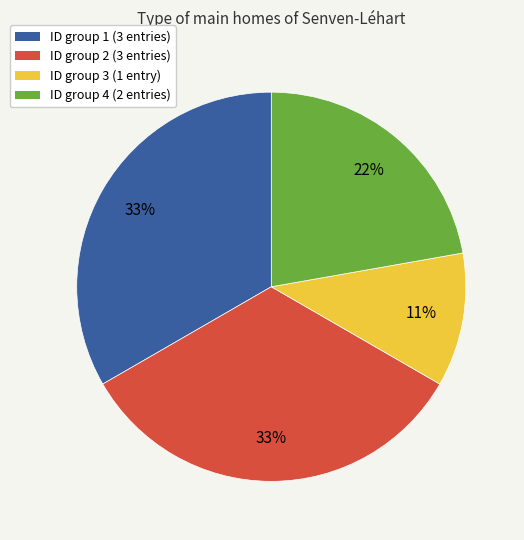

To the nearest percent, what is the average slice percentage?

25%